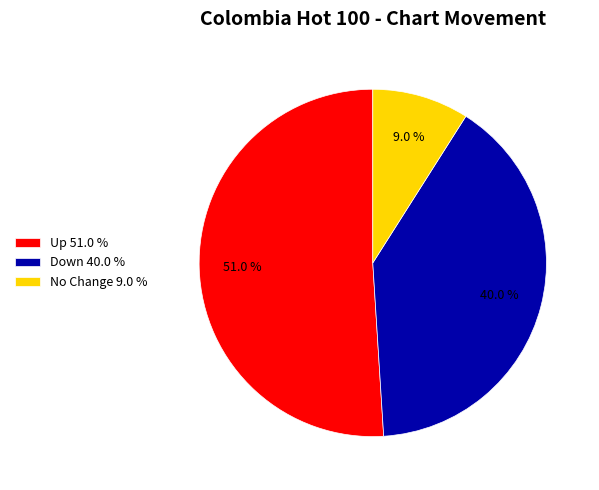

Is there a majority slice in this chart?

Yes